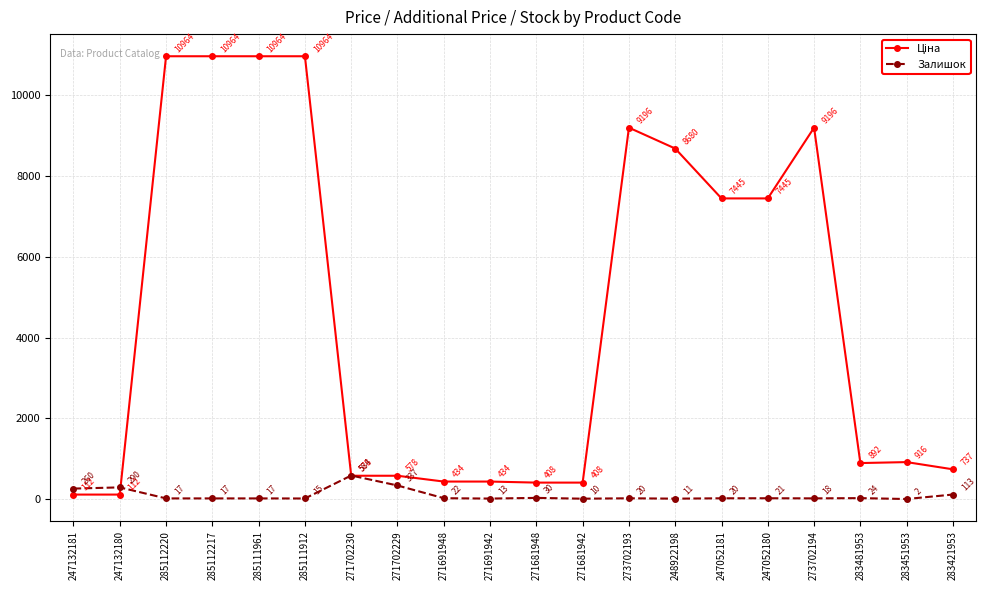

What is the label of the 11th point from the right?

271691942